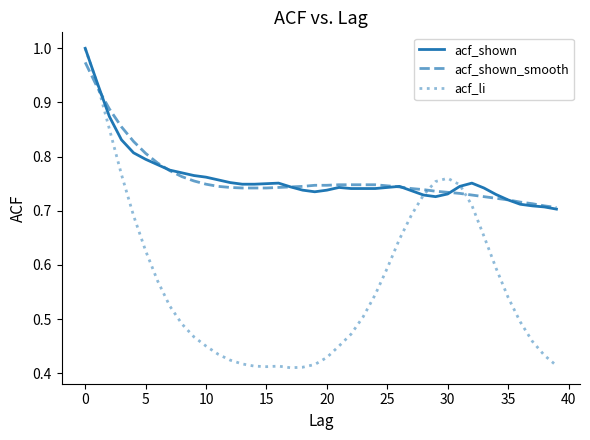

What are all the series names shown in the legend?

acf_shown, acf_shown_smooth, acf_li